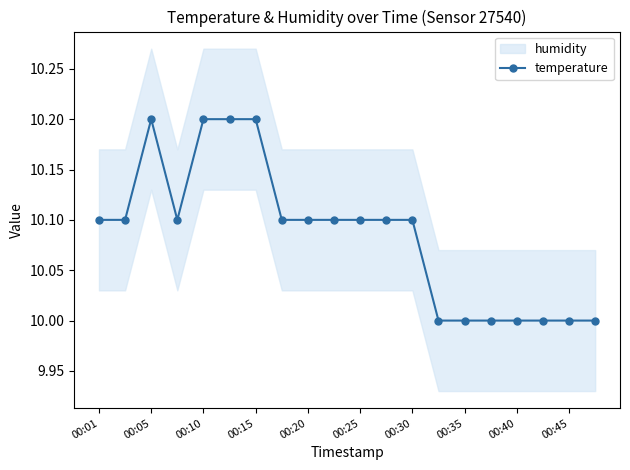

Where is the first local maximum for temperature?

00:05